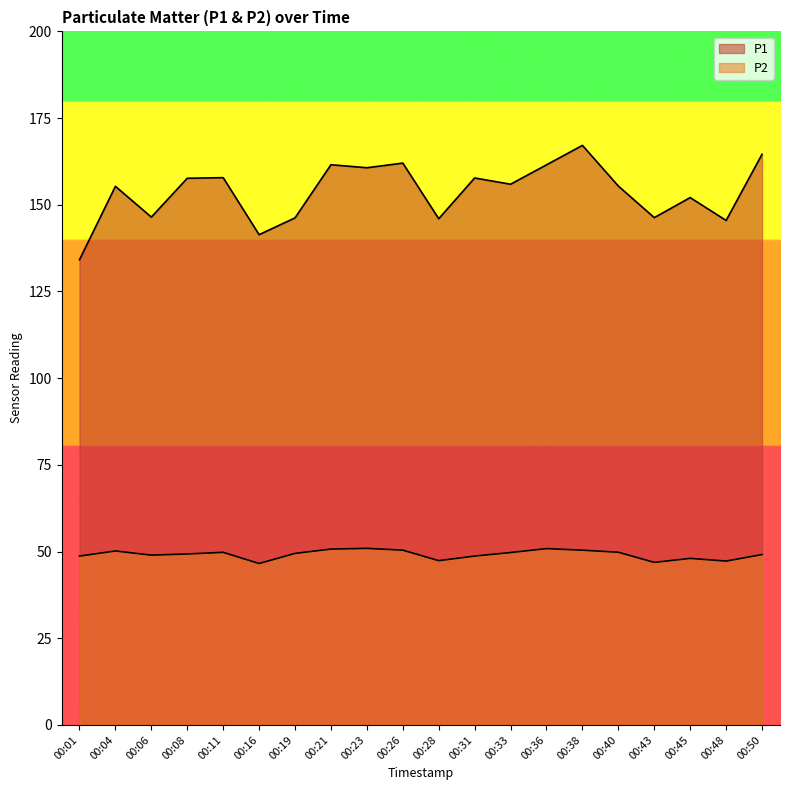

How many interior local valleys does the P1 series have?

7